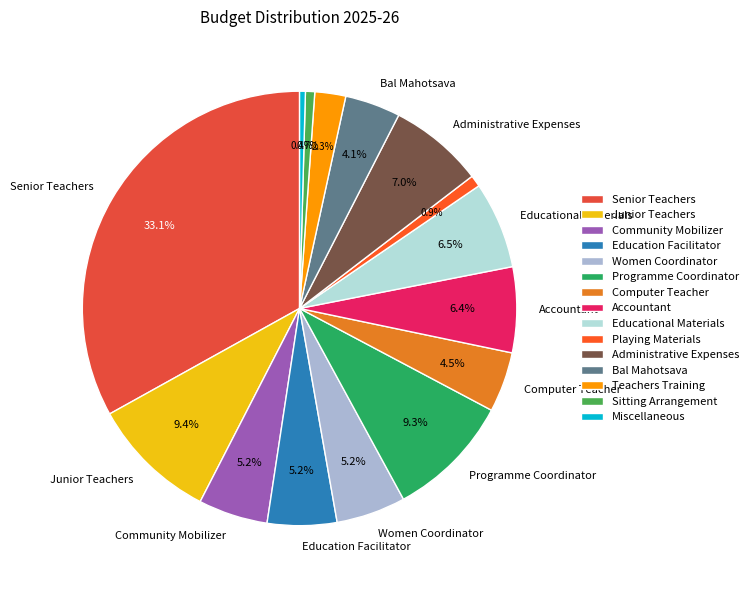

What is the smallest slice in the pie chart?

Miscellaneous